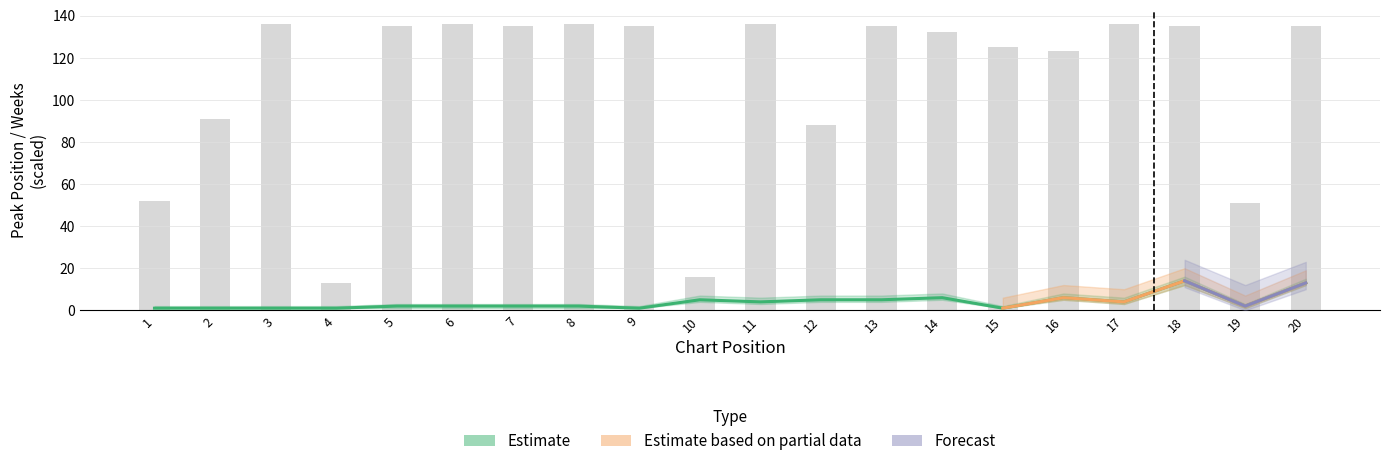

What is the sum of the Peak Position values at 16 and 15?

7